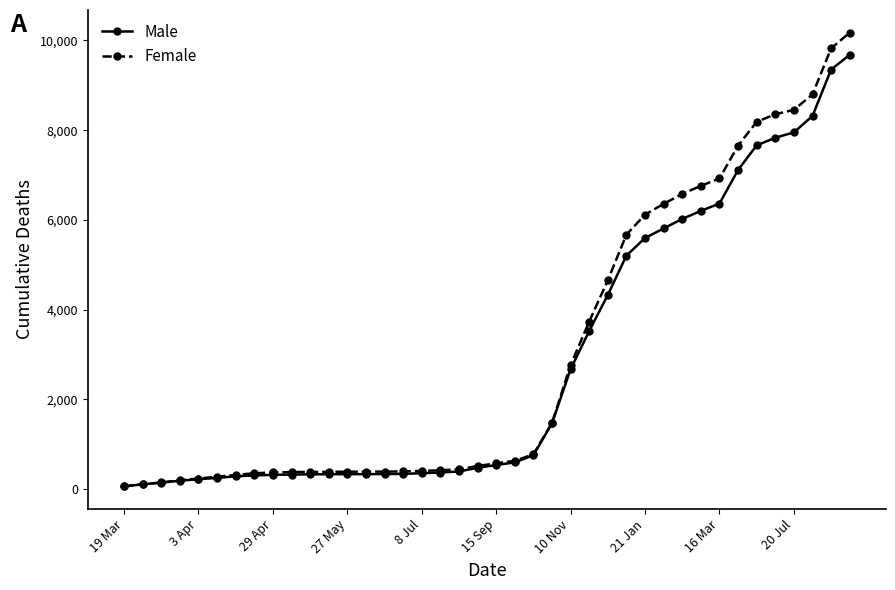

At how many categories does at least one series exceed 8667?

3